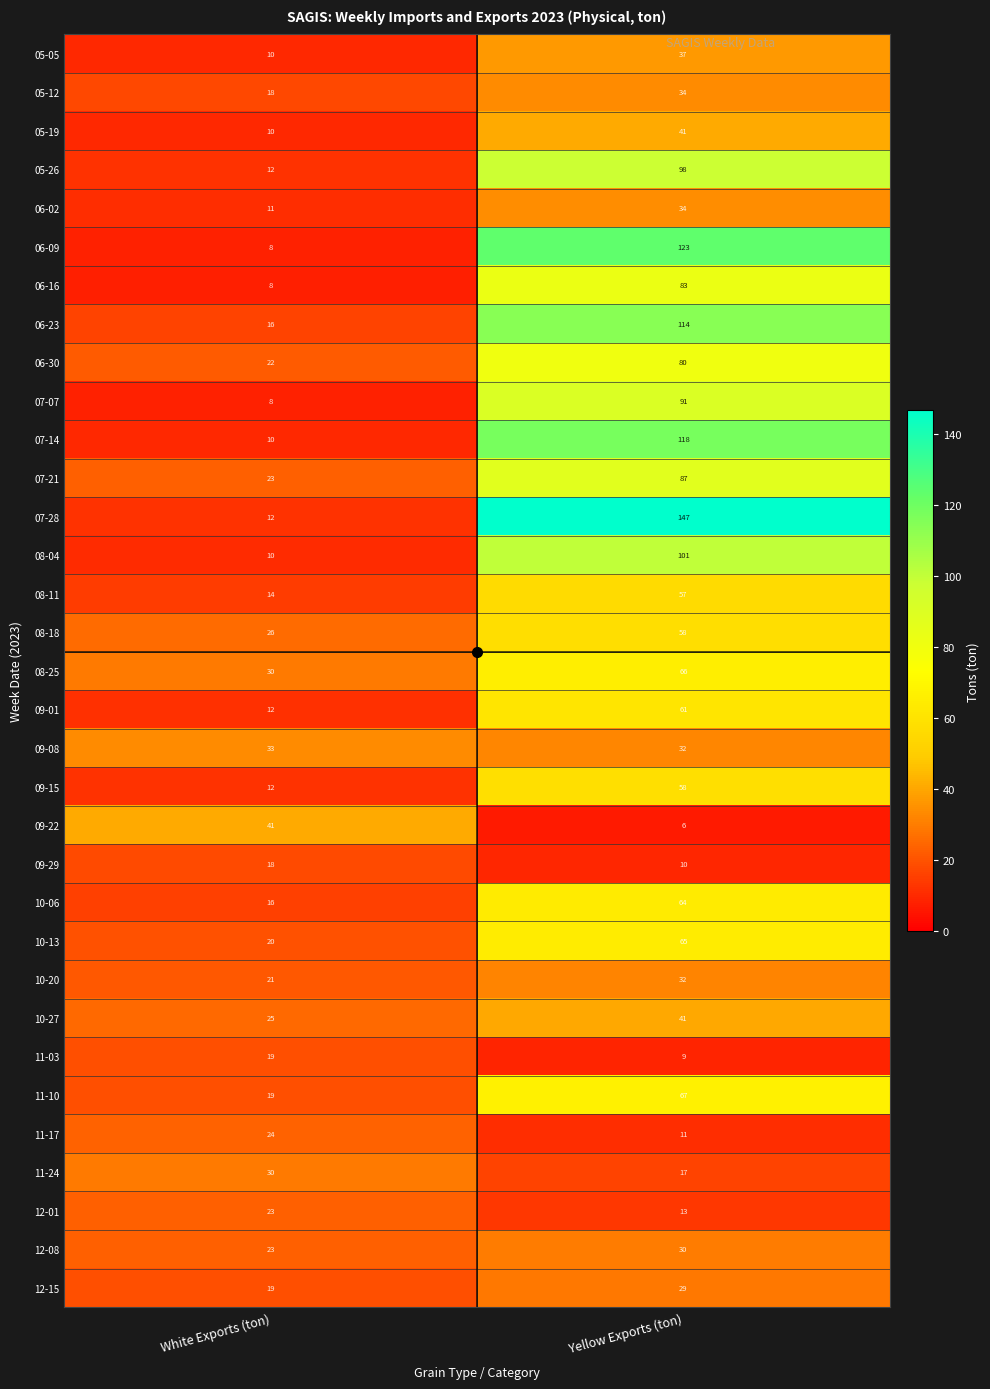

Count the number of categories in the chart.

2